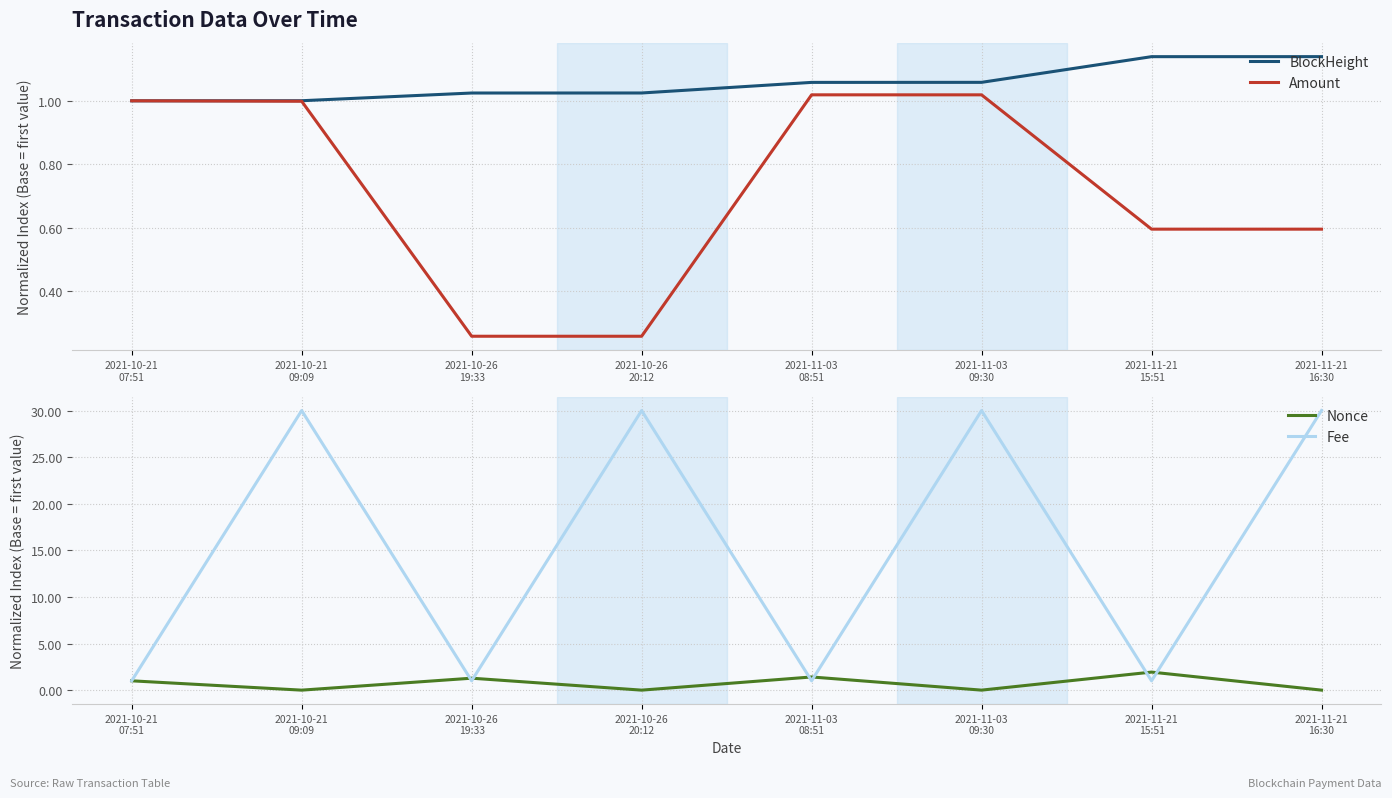

Reading right to left, transcribe all the data shown in this chart.

BlockHeight: 2021-11-21
16:30=1.1	2021-11-21
15:51=1.1	2021-11-03
09:30=1.1	2021-11-03
08:51=1.1	2021-10-26
20:12=1.0	2021-10-26
19:33=1.0	2021-10-21
09:09=1.0	2021-10-21
07:51=1.0
Amount: 2021-11-21
16:30=0.6	2021-11-21
15:51=0.6	2021-11-03
09:30=1.0	2021-11-03
08:51=1.0	2021-10-26
20:12=0.3	2021-10-26
19:33=0.3	2021-10-21
09:09=1.0	2021-10-21
07:51=1.0
Nonce: 2021-11-21
16:30=0.0	2021-11-21
15:51=1.9	2021-11-03
09:30=0.0	2021-11-03
08:51=1.4	2021-10-26
20:12=0.0	2021-10-26
19:33=1.3	2021-10-21
09:09=0.0	2021-10-21
07:51=1.0
Fee: 2021-11-21
16:30=30.0	2021-11-21
15:51=1.0	2021-11-03
09:30=30.0	2021-11-03
08:51=1.0	2021-10-26
20:12=30.0	2021-10-26
19:33=1.0	2021-10-21
09:09=30.0	2021-10-21
07:51=1.0